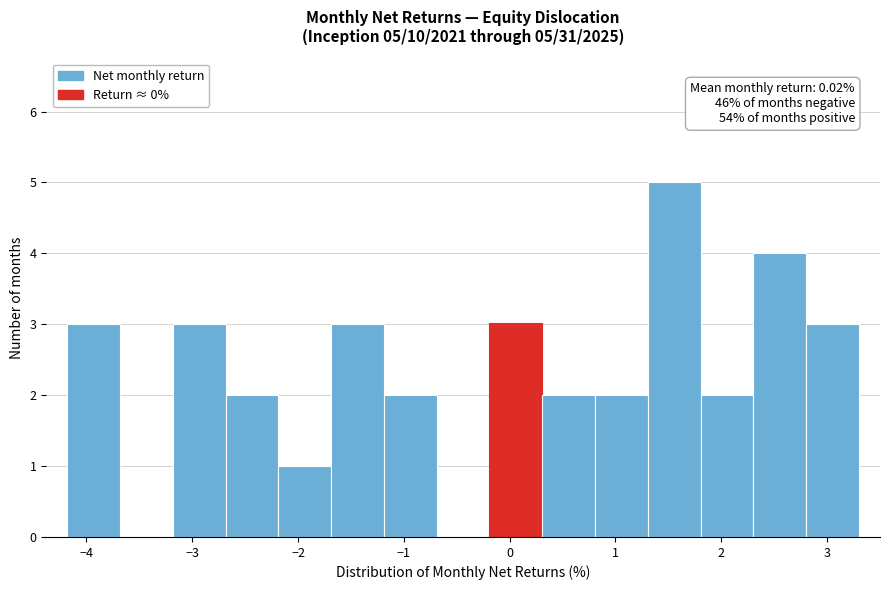

Over which range of the x-axis is the bar tallest?

1.3 to 1.8